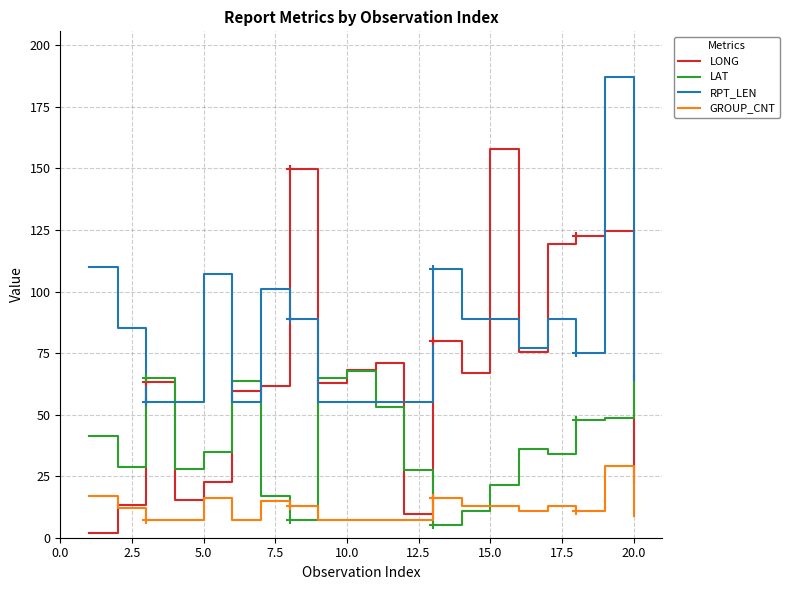

Which series has the largest range (max minus min)?

LONG